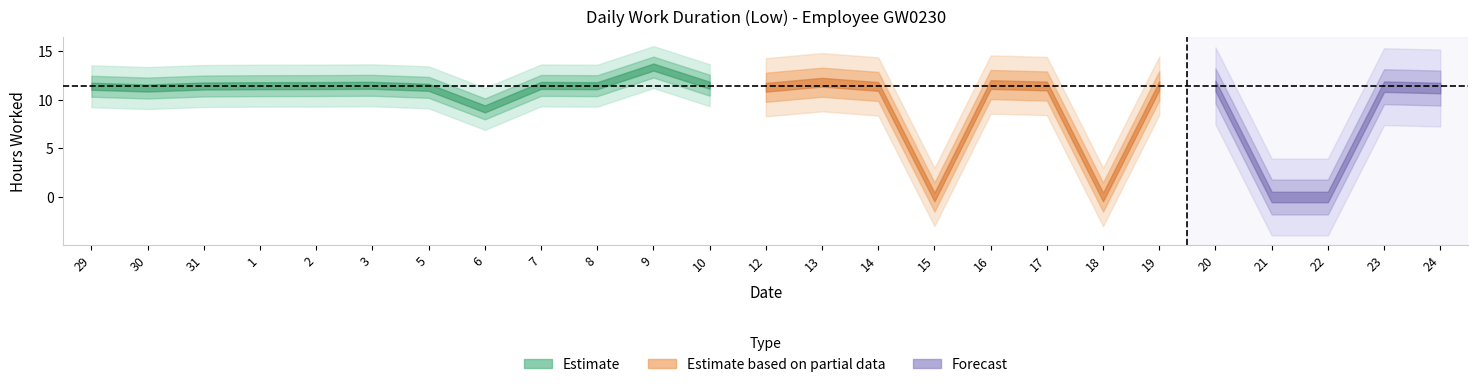

List the labels in order of value, smallest first.

15, 18, 21, 22, 6, 30, 24, 5, 12, 23, 14, 29, 31, 17, 20, 1, 8, 2, 19, 7, 3, 10, 16, 13, 9